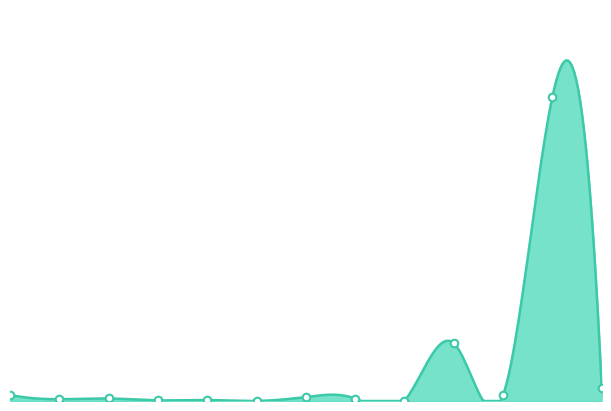

What is the change in value from 2021-02-01 to 2021-02-06?

-48.2